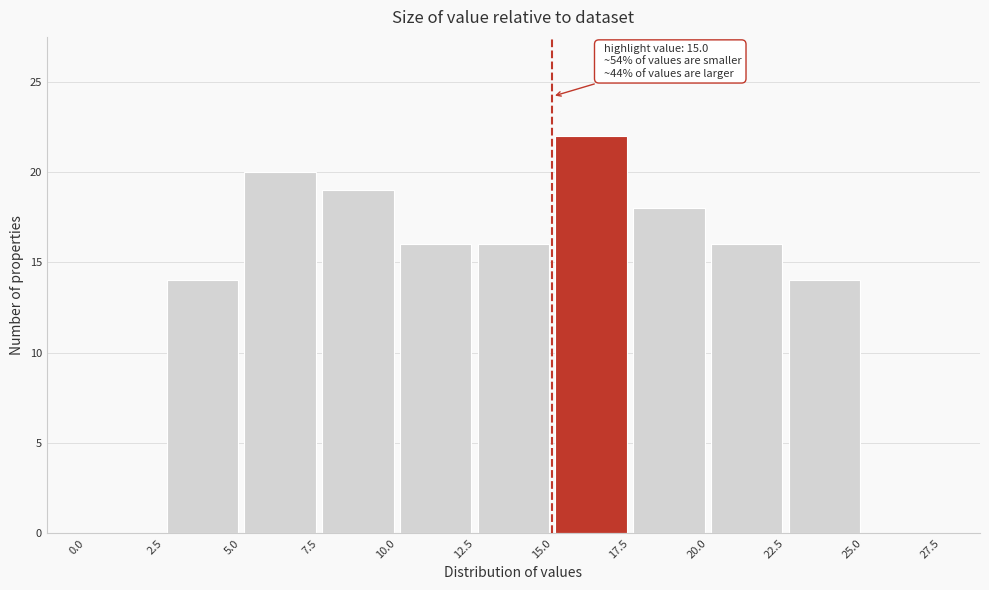

Which range on the x-axis has the tallest bar?

15.0 to 17.5